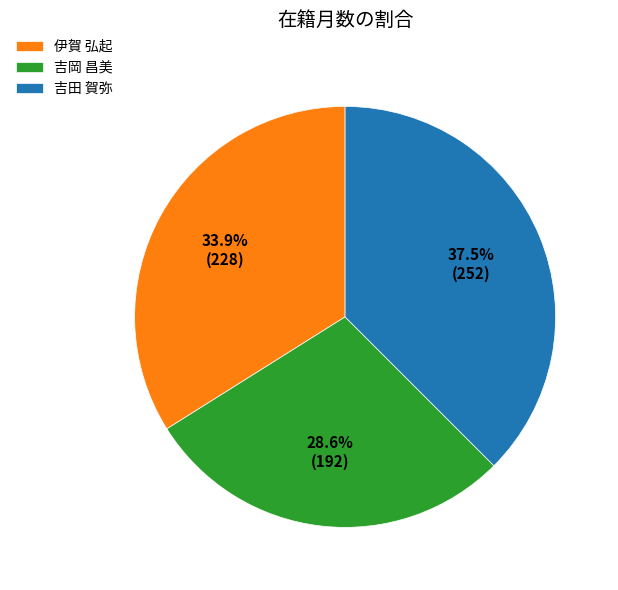

The 伊賀 弘起 slice represents 42% of the pie. True or false?

False